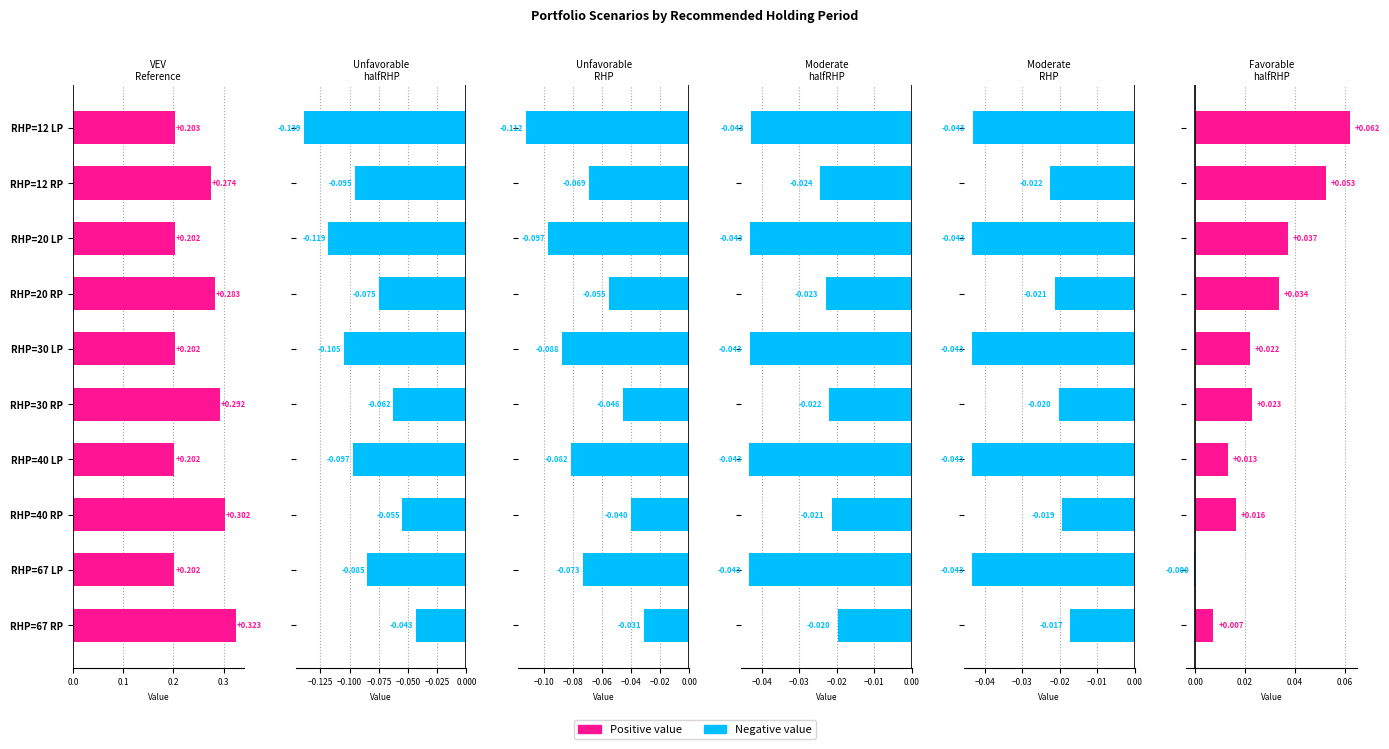

How many data points in Favorable_halfRHP are above 0?

9